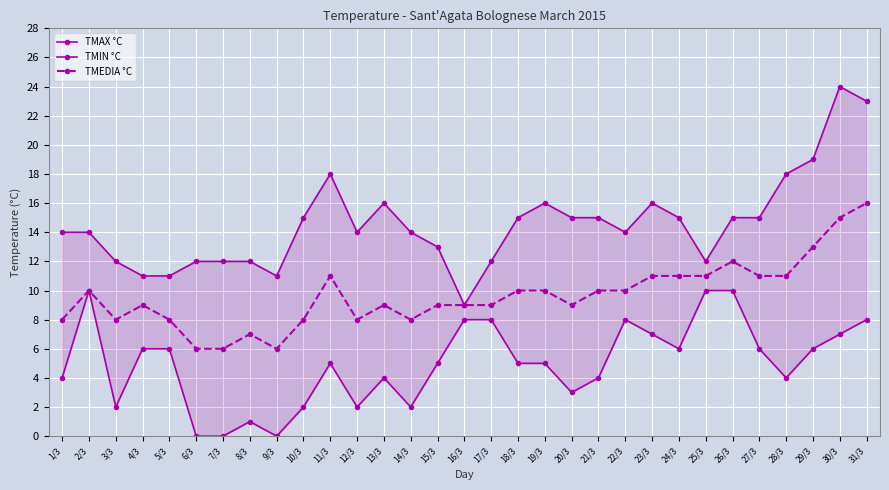

Between 22/3 and 27/3, which series saw the biggest shift?

TMIN °C